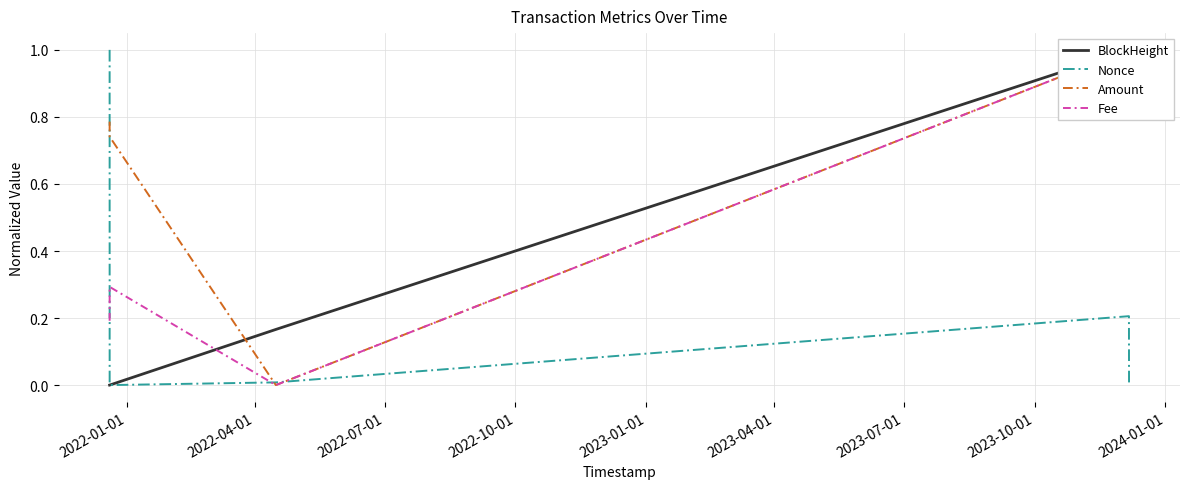

What is the maximum value for Nonce?

1.0